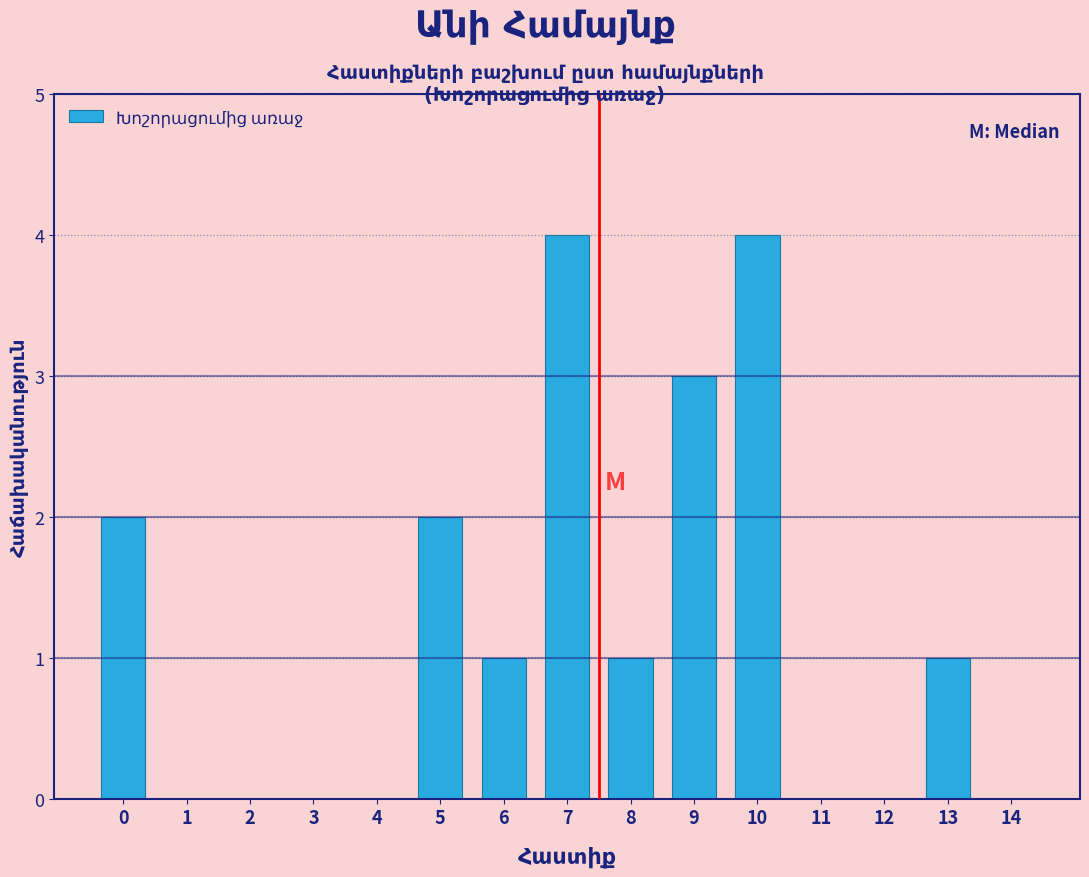

Reading left to right, list all the values displayed in this chart.

0=2	1=0	2=0	3=0	4=0	5=2	6=1	7=4	8=1	9=3	10=4	11=0	12=0	13=1	14=0